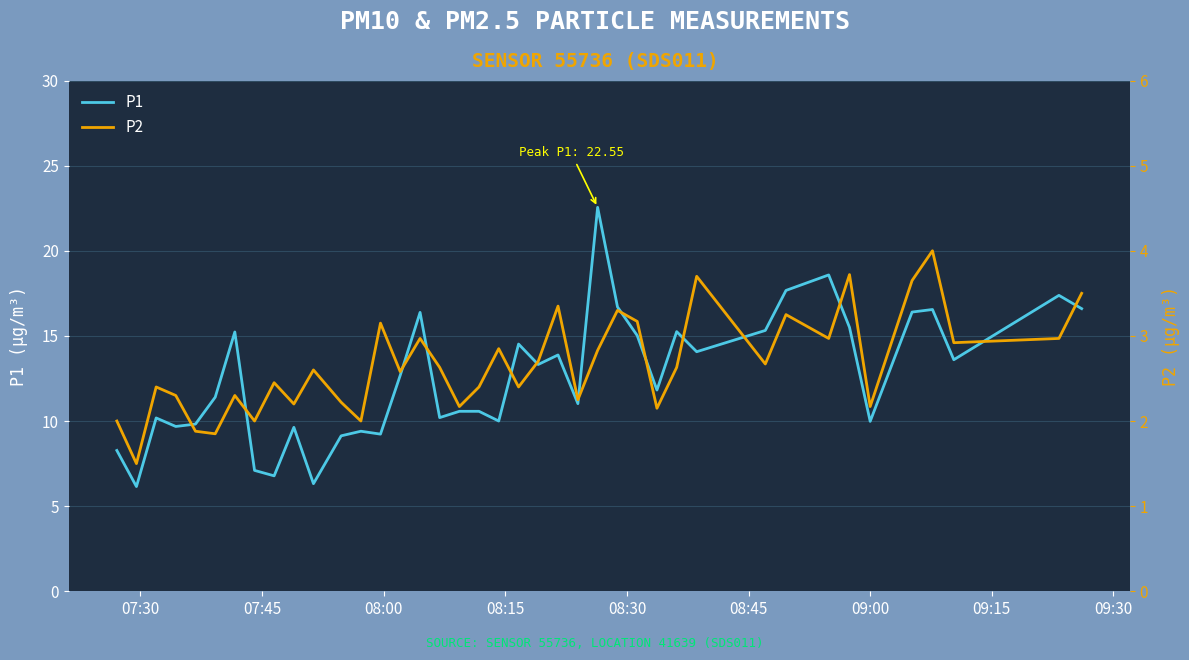

Reading left to right, extract all data points from this chart.

P1: 8.3	6.2	10.2	9.7	9.8	11.4	15.2	7.1	6.8	9.6	6.3	9.1	9.4	9.2	12.7	16.4	10.2	10.6	10.6	10.0	14.5	13.3	13.9	11.0	22.6	16.7	15.0	11.8	15.2	14.1	15.3	17.7	18.6	15.5	10.0	16.4	16.6	13.6	17.4	16.6
P2: 2.0	1.5	2.4	2.3	1.9	1.9	2.3	2.0	2.5	2.2	2.6	2.2	2.0	3.1	2.6	3.0	2.6	2.2	2.4	2.9	2.4	2.7	3.4	2.2	2.8	3.3	3.2	2.1	2.6	3.7	2.7	3.2	3.0	3.7	2.2	3.6	4.0	2.9	3.0	3.5